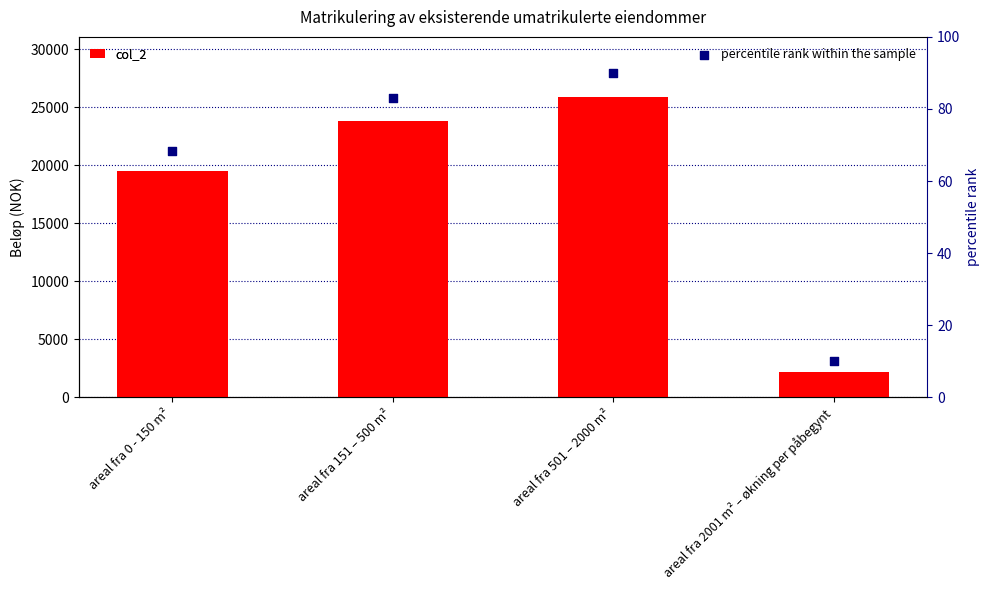

Which series has the largest total across all categories?

col_2